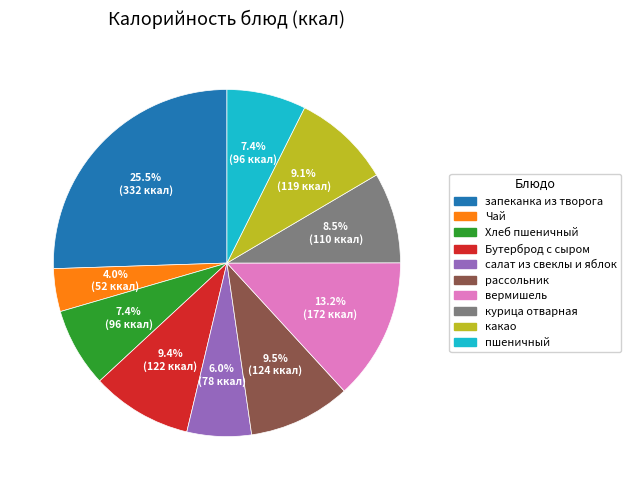

Between запеканка из творога and салат из свеклы и яблок, which is larger?

запеканка из творога